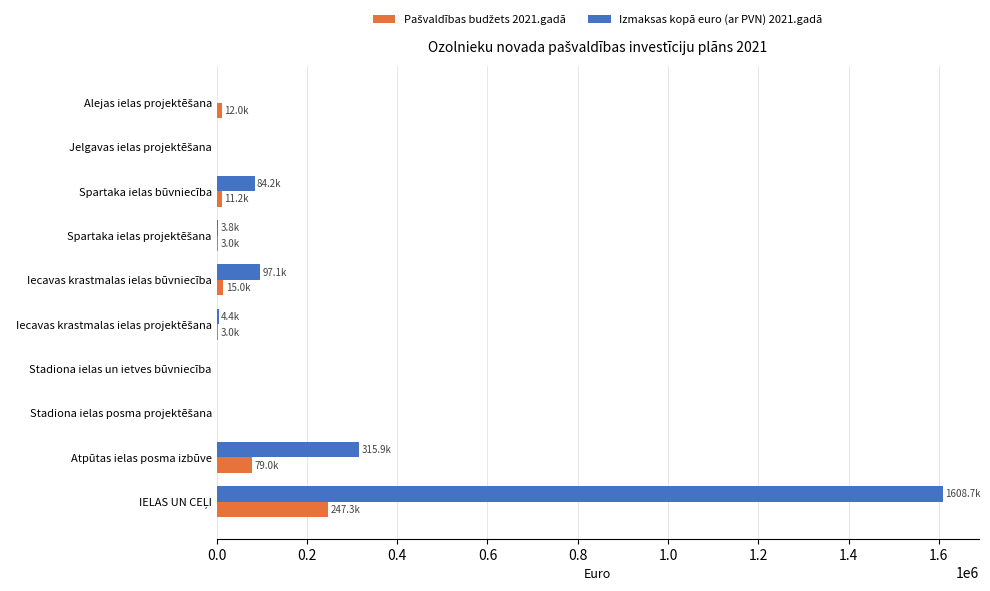

Is it true that Izmaksas kopā euro (ar PVN) 2021.gadā equals 153040.4 at Atpūtas ielas posma izbūve?

False